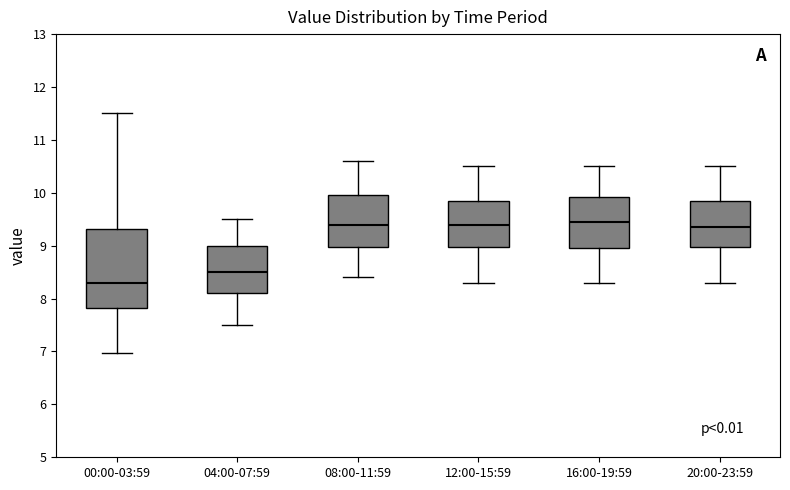

Reading left to right, transcribe this box plot: for each box, give where its median line is, the range the box spans, and where its two whiskers end, as read against the y-axis. The values are not printed on the chart, so give them approximately, as read against the axis.

00:00-03:59: median 8.3, box 7.8 to 9.3, whiskers 7.0 to 11.5
04:00-07:59: median 8.5, box 8.1 to 9.0, whiskers 7.5 to 9.5
08:00-11:59: median 9.4, box 9.0 to 10.0, whiskers 8.4 to 10.6
12:00-15:59: median 9.4, box 9.0 to 9.9, whiskers 8.3 to 10.5
16:00-19:59: median 9.5, box 9.0 to 9.9, whiskers 8.3 to 10.5
20:00-23:59: median 9.4, box 9.0 to 9.9, whiskers 8.3 to 10.5